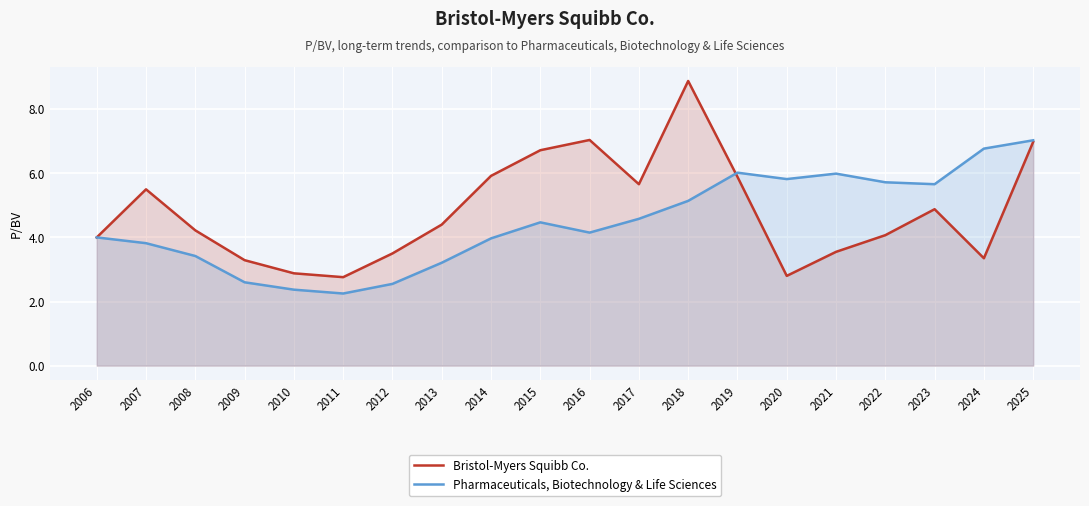

Is it true that Bristol-Myers Squibb Co. equals 1.2 at 2007?

False